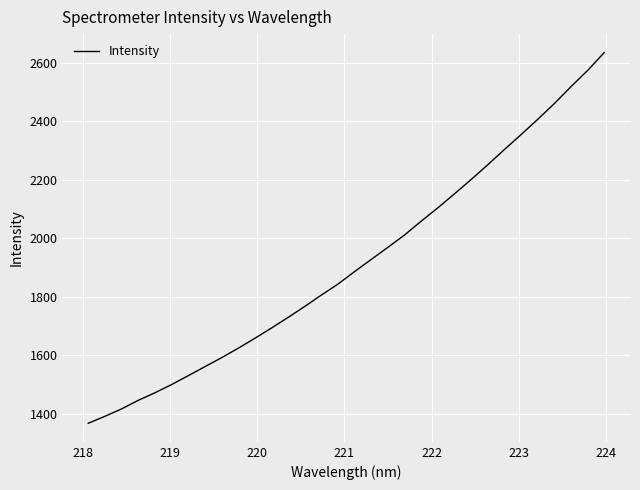

True or false: there are more than 1 points higher than both neighbors.

False